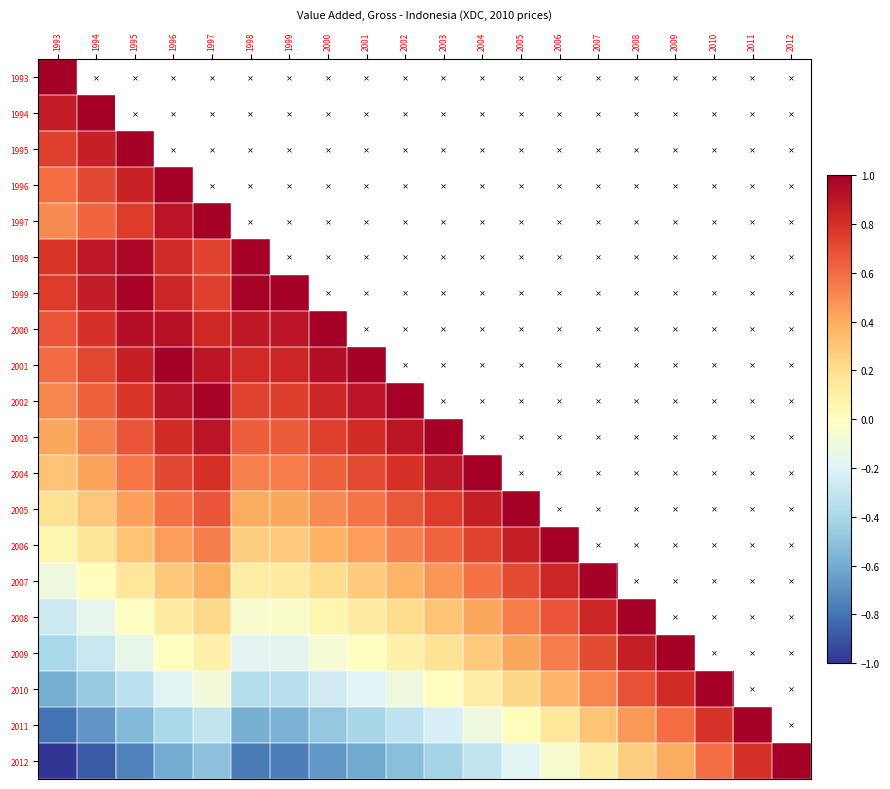

Is it true that 2004 equals 0.8 at 2002?

True